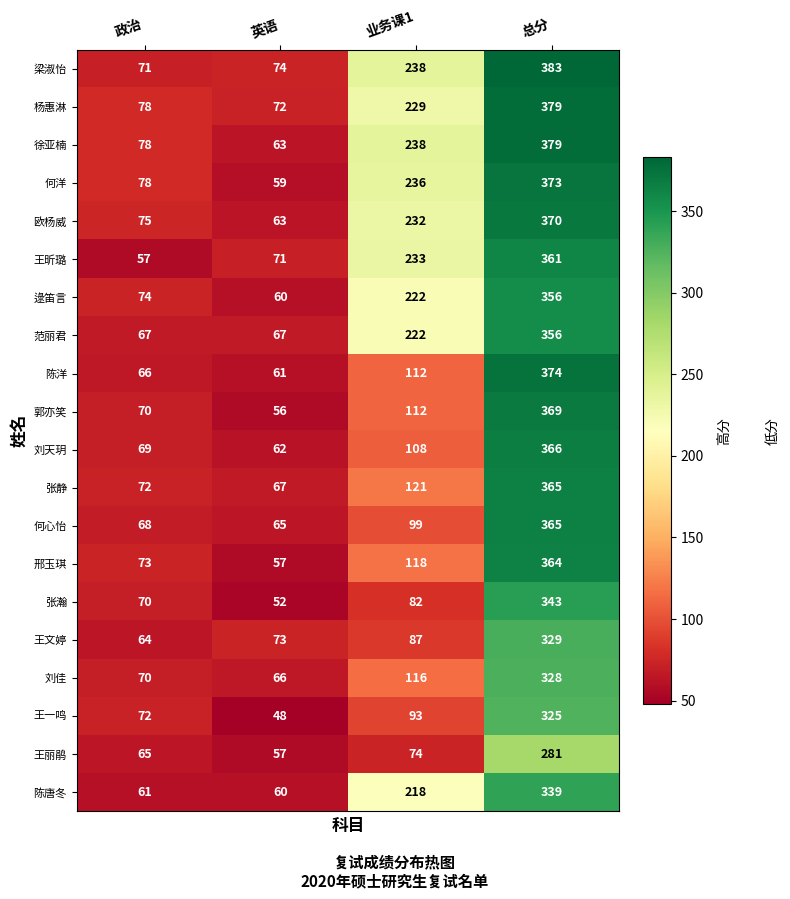

Which series has the widest spread of values?

徐亚楠